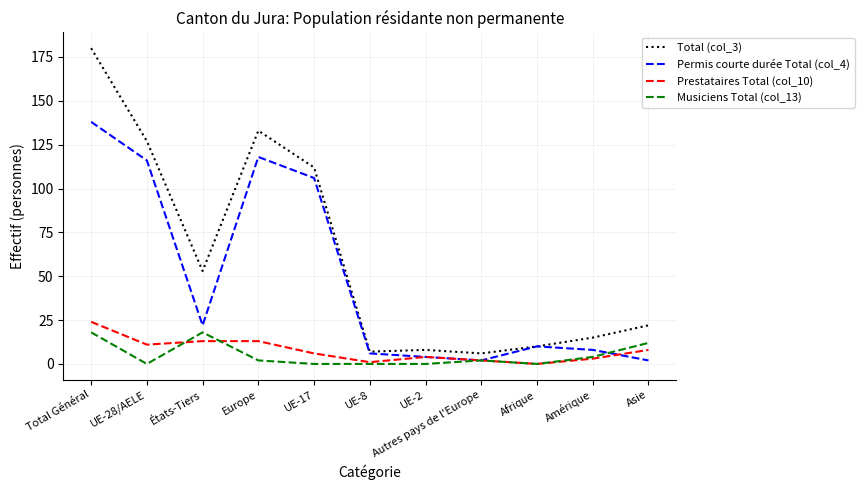

What position from the left is Afrique?

9